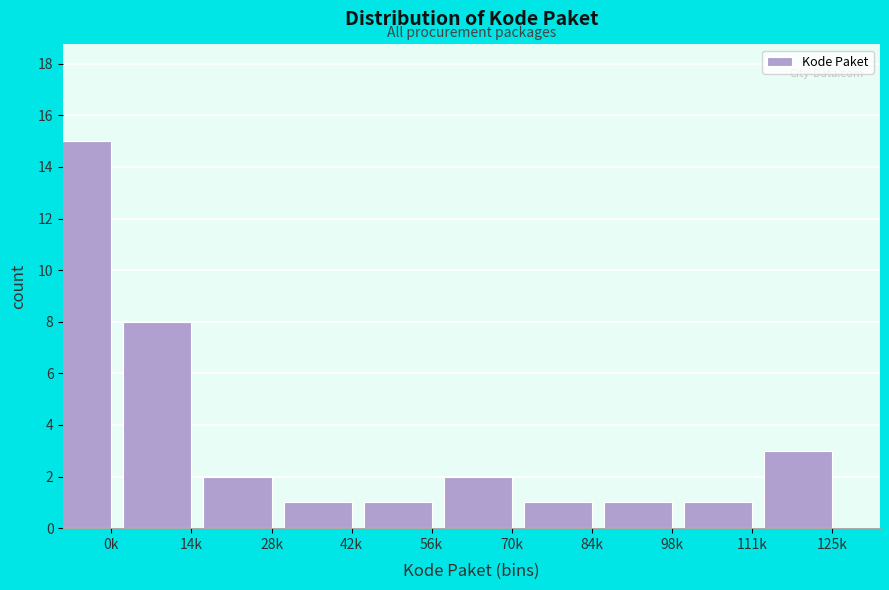

Reading left to right, extract all data points from this chart.

0k=15	14k=8	28k=2	42k=1	56k=1	70k=2	84k=1	98k=1	111k=1	125k=3